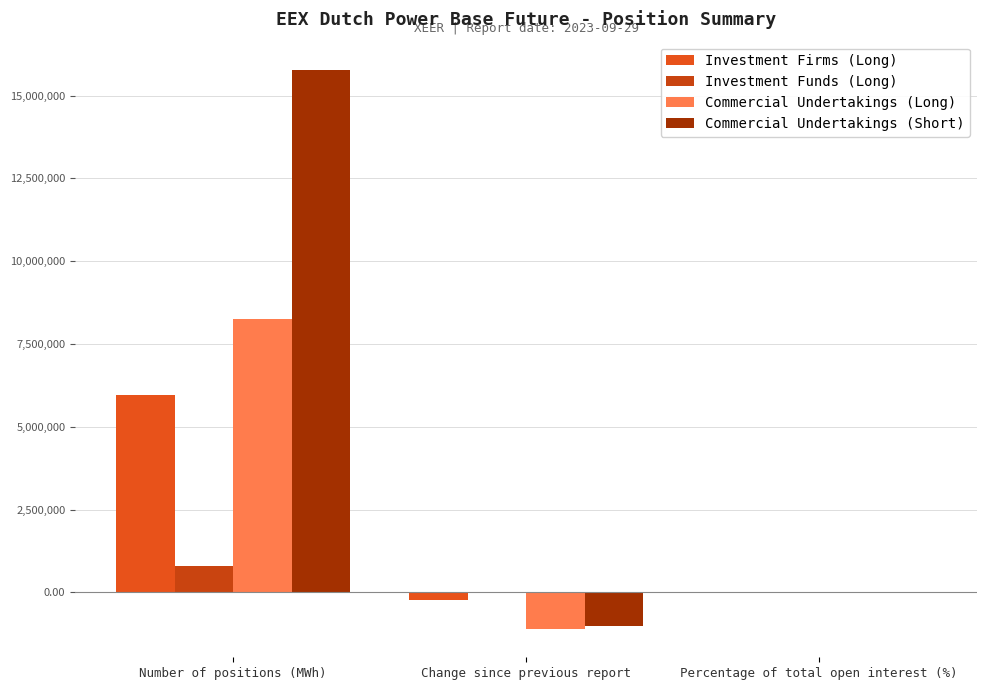

What is the sum of all Investment Firms (Long) values?

5720204.0